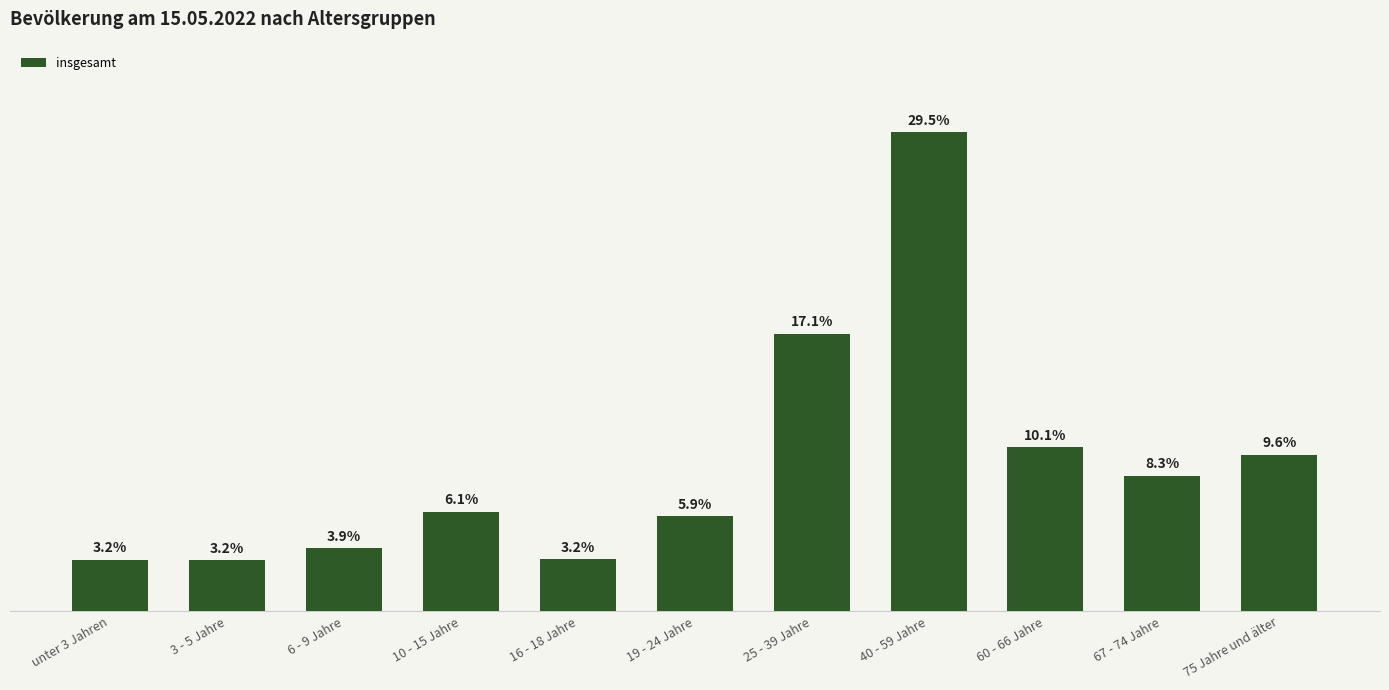

Is it true that the value at 60 - 66 Jahre is 1097?

True